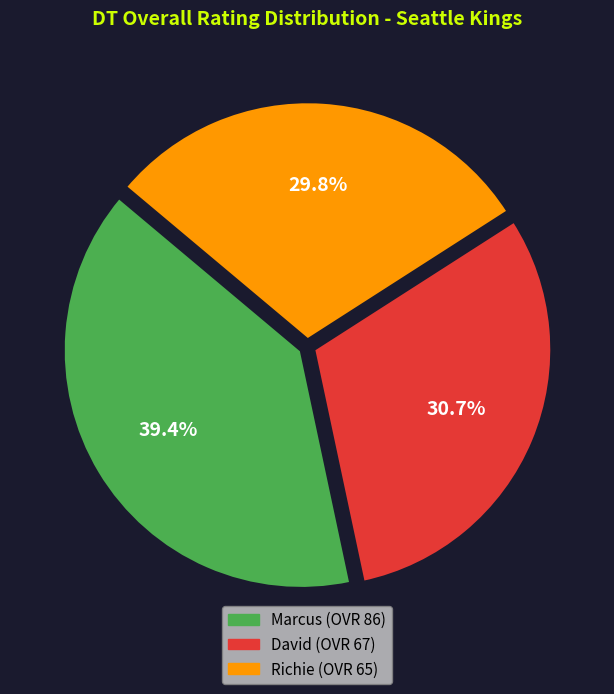

Is there a majority slice in this chart?

No